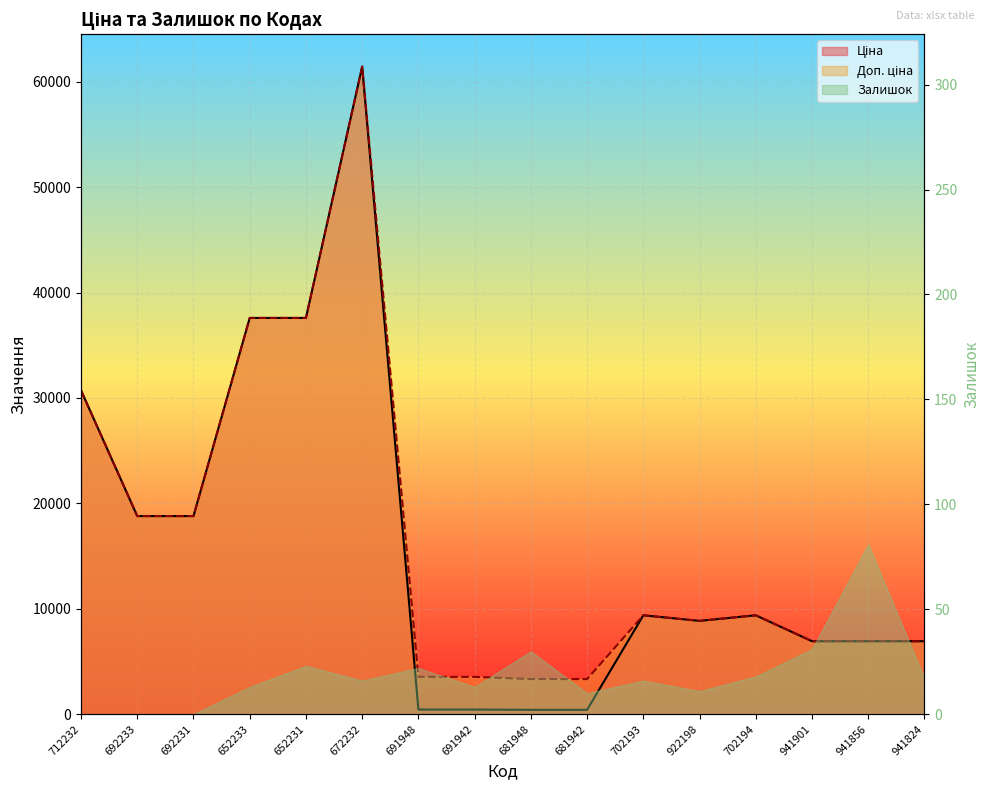

What position from the right is 941856?

2